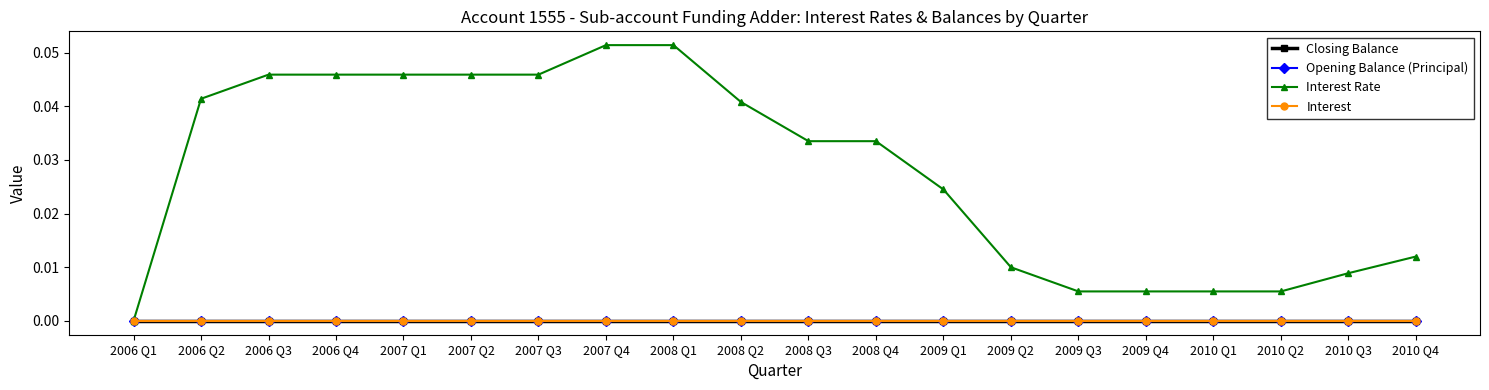

Does the chart have visible grid lines?

No